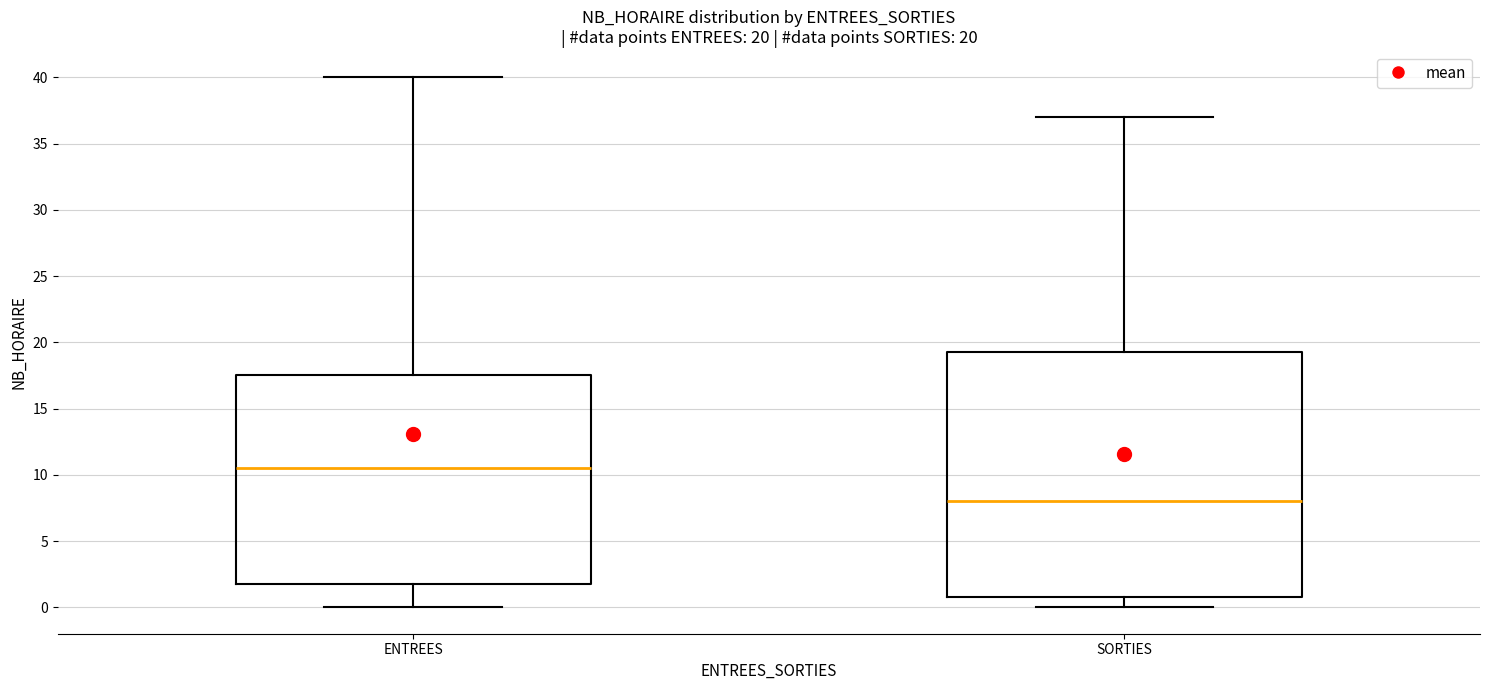

Which box has the highest median line?

ENTREES